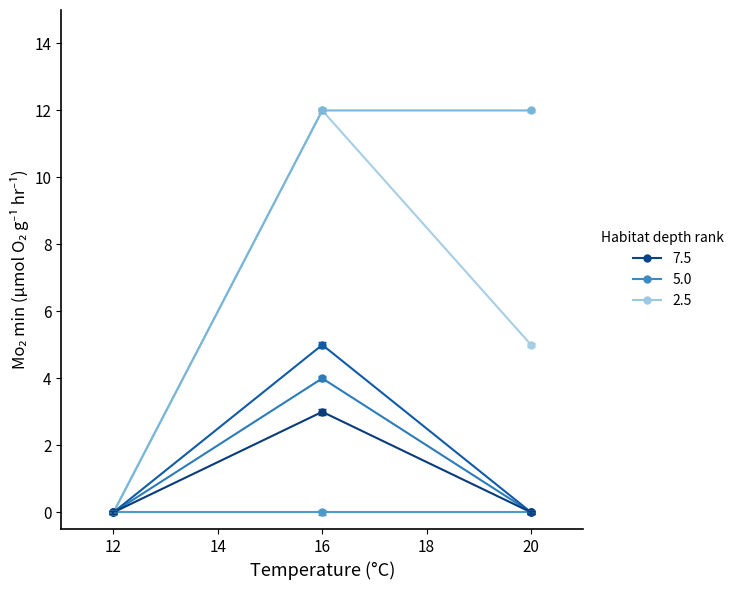

How many series are shown in this chart?

6